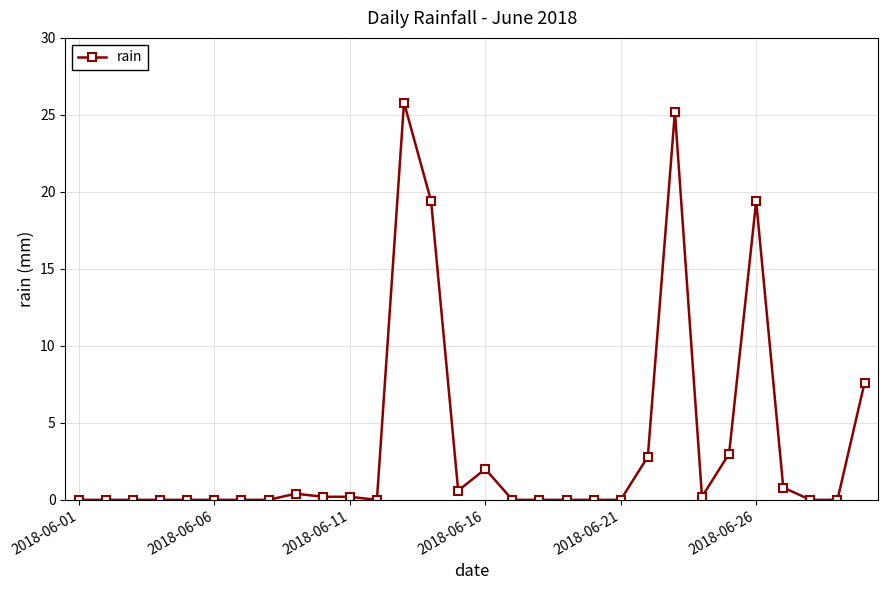

What is the average value?

3.6